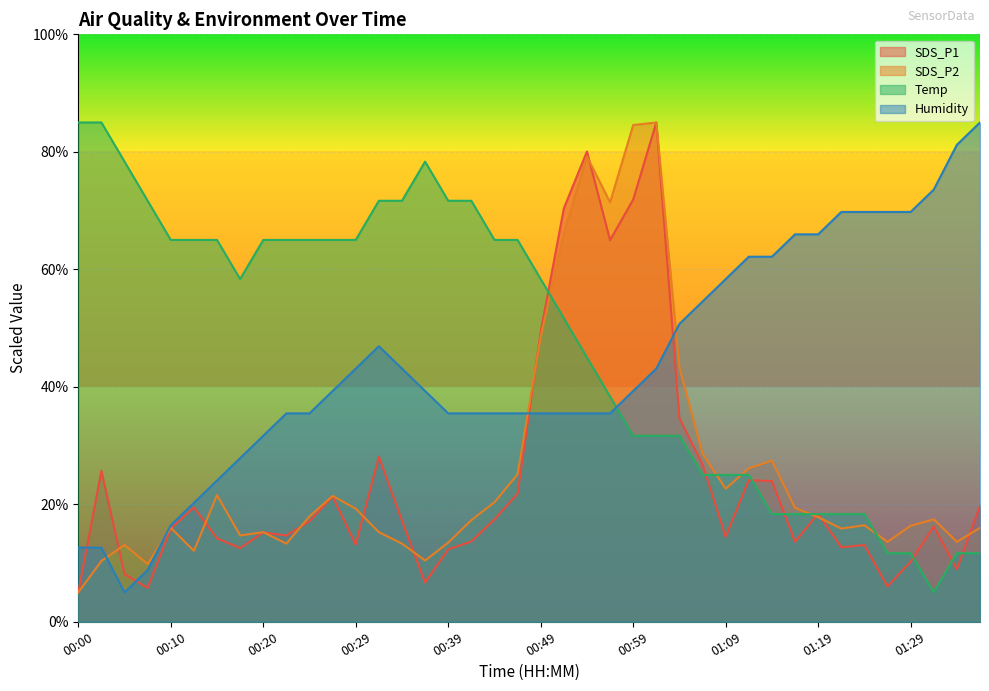

Does the chart display data point markers on the line(s)?

No